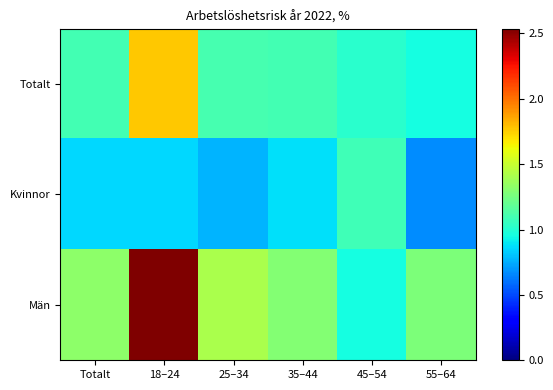

Which series has the widest spread of values?

Män